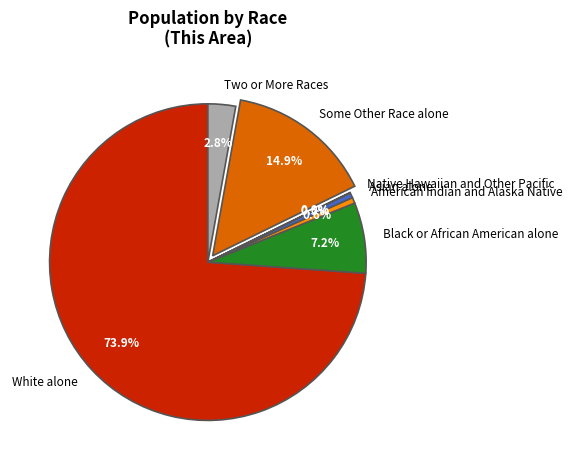

To the nearest percent, what portion does Black or African American alone represent?

7%